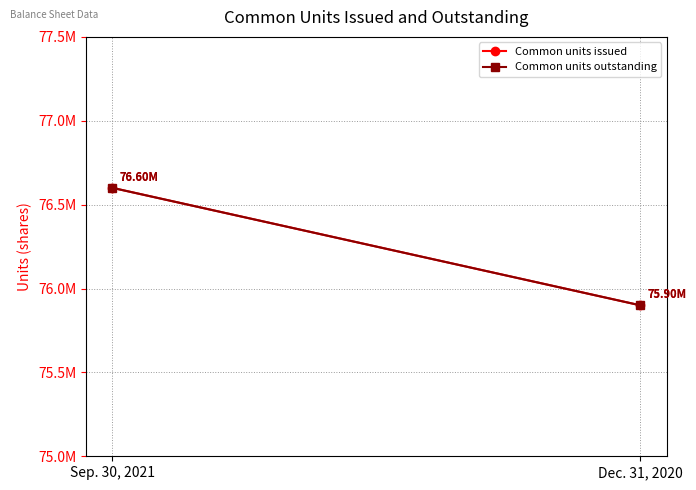

Reading left to right, extract all data points from this chart.

Common units issued: 76600000	75900000
Common units outstanding: 76600000	75900000